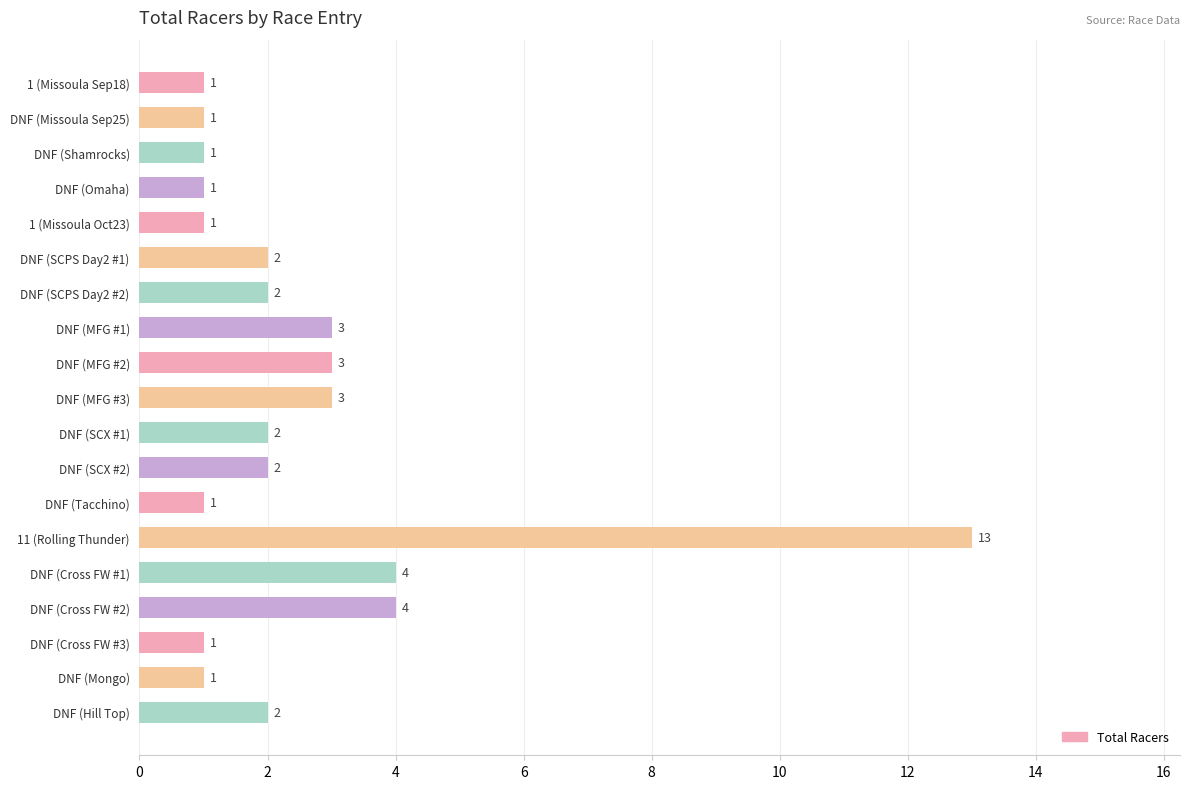

Which has a higher value, DNF (Cross FW #3) or DNF (SCX #2)?

DNF (SCX #2)